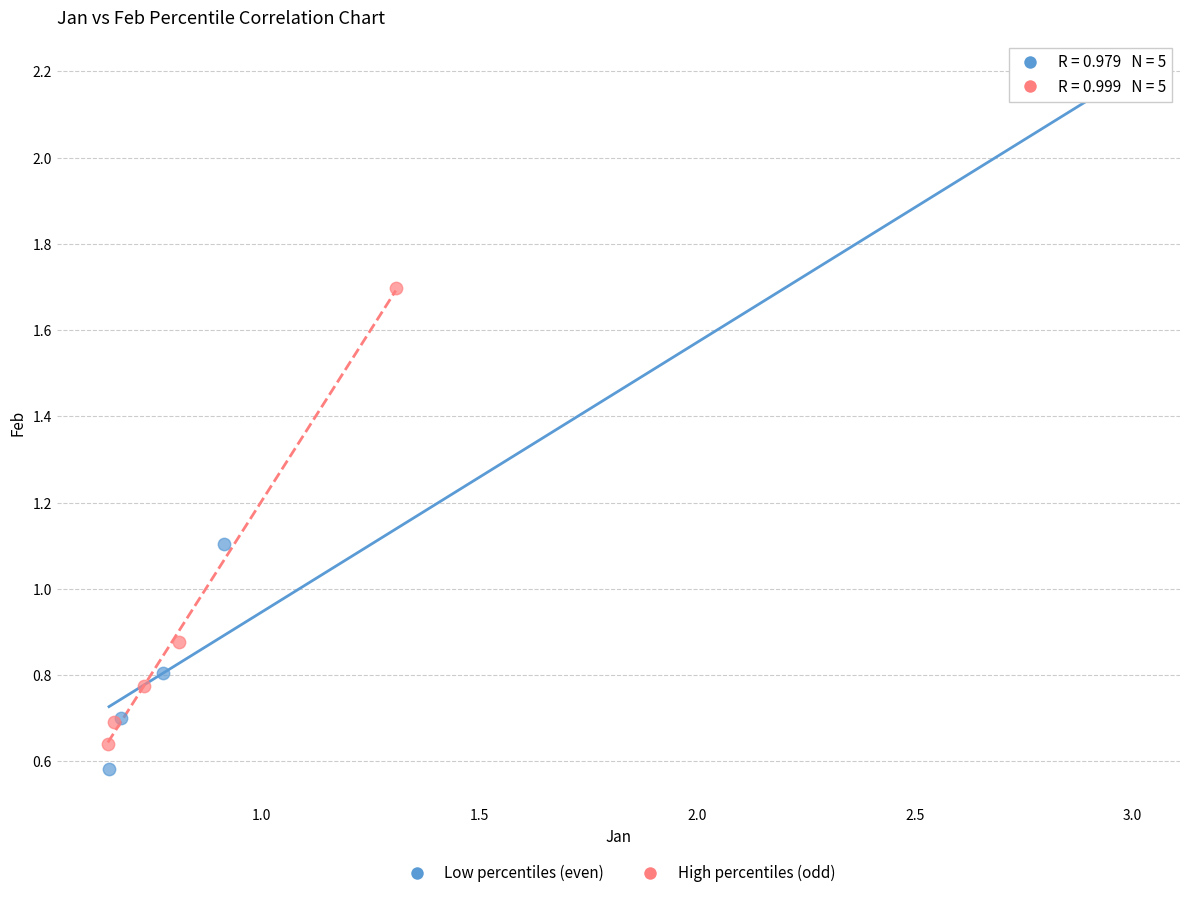

Which series contains the highest Y value?

Low percentiles (even)